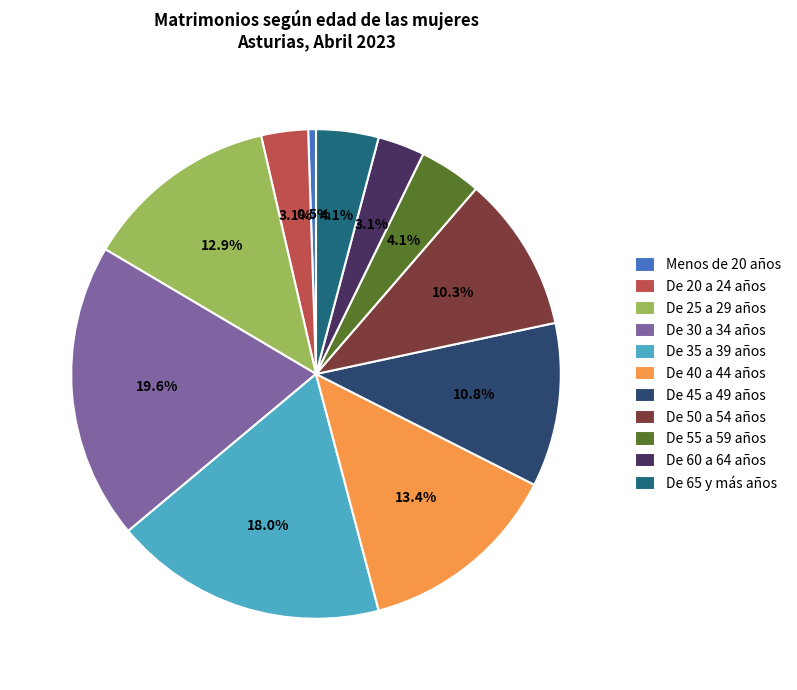

Which slice is the largest?

De 30 a 34 años